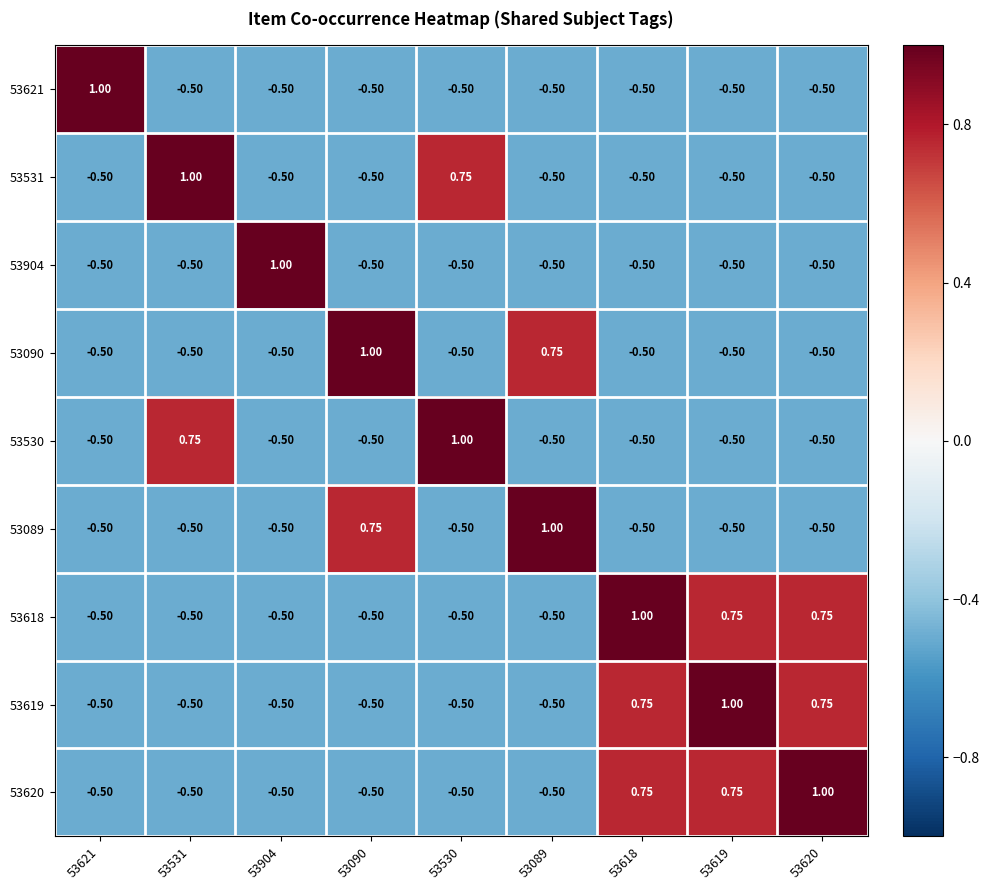

Is the value of 53620 at 53621 greater than the value of 53621 at 53621?

No